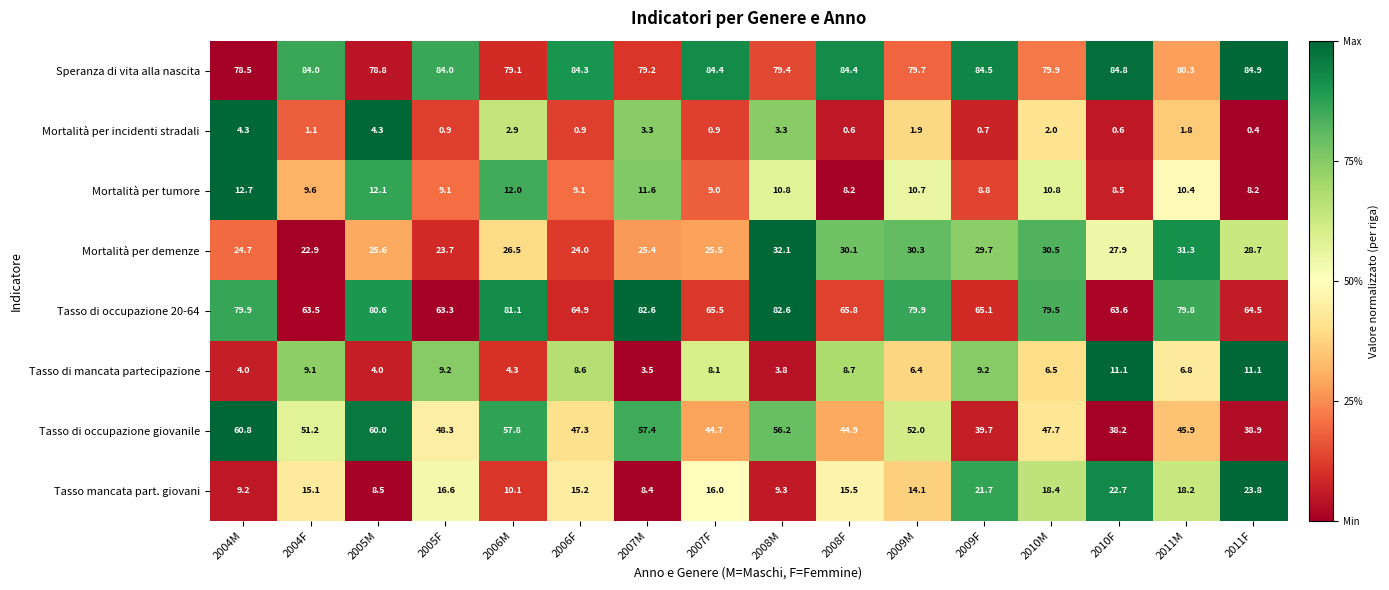

How many series are shown in this chart?

8